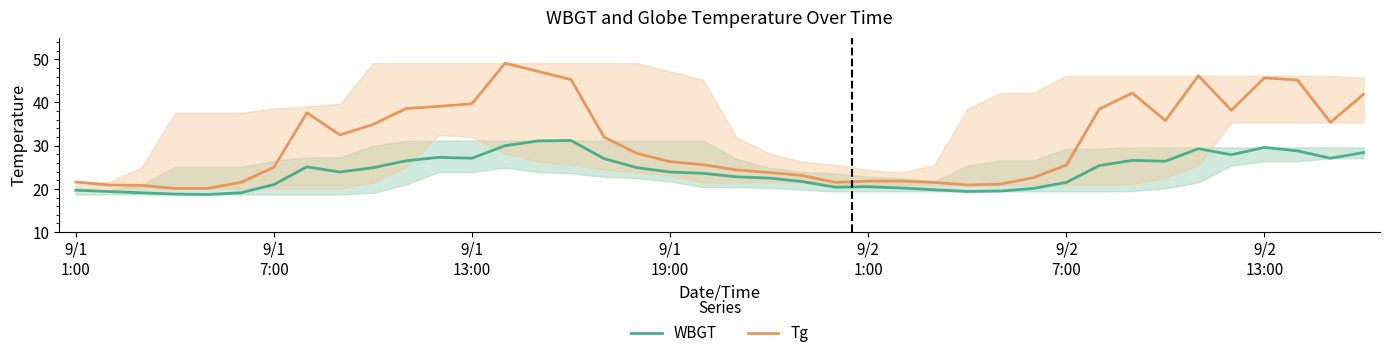

Does the chart display data point markers on the line(s)?

No